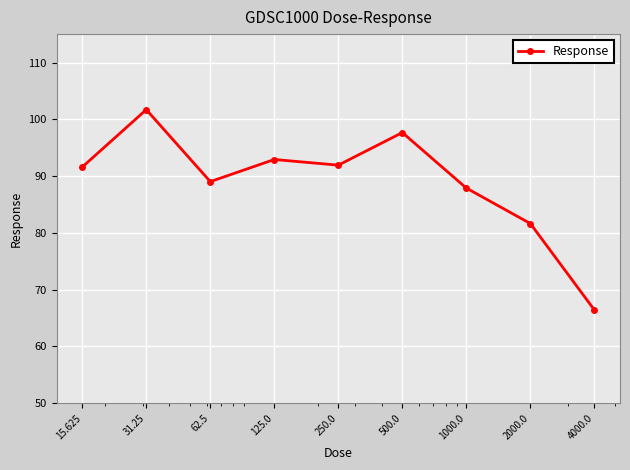

What is the smallest value displayed?

66.4